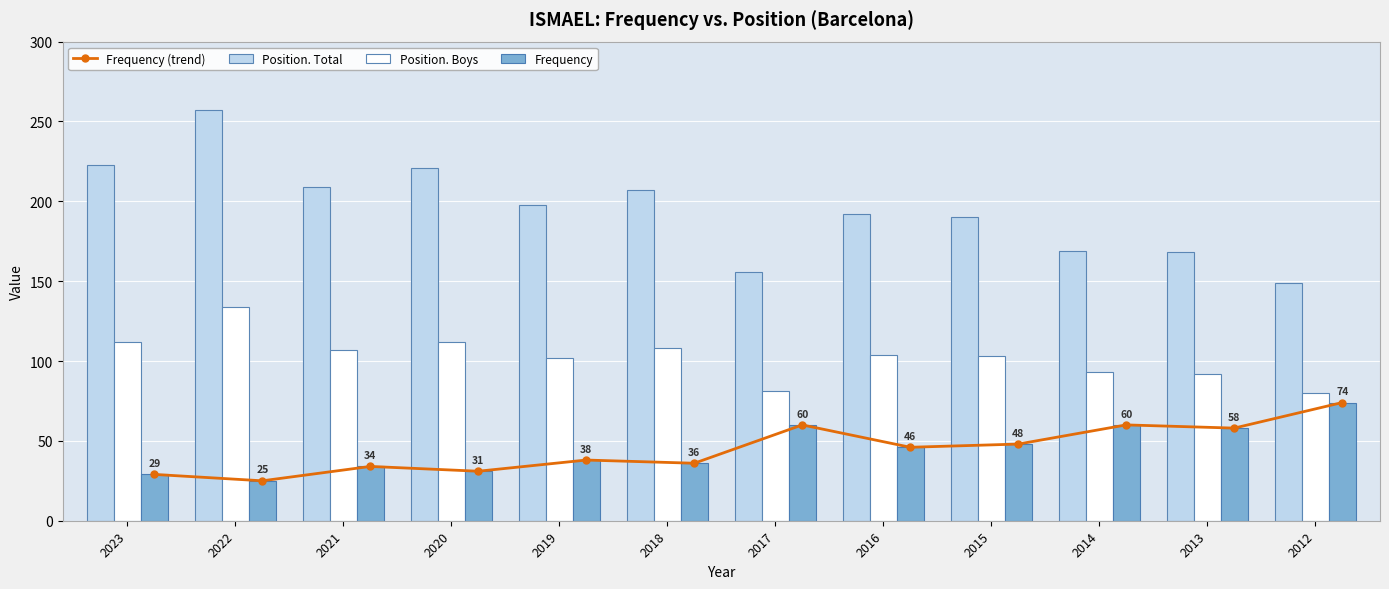

How many series are shown in this chart?

4